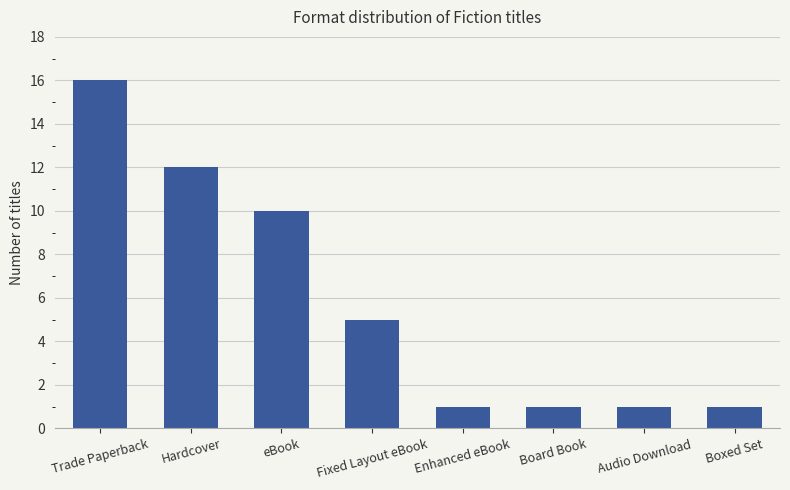

What is the change in value from Hardcover to Fixed Layout eBook?

-7